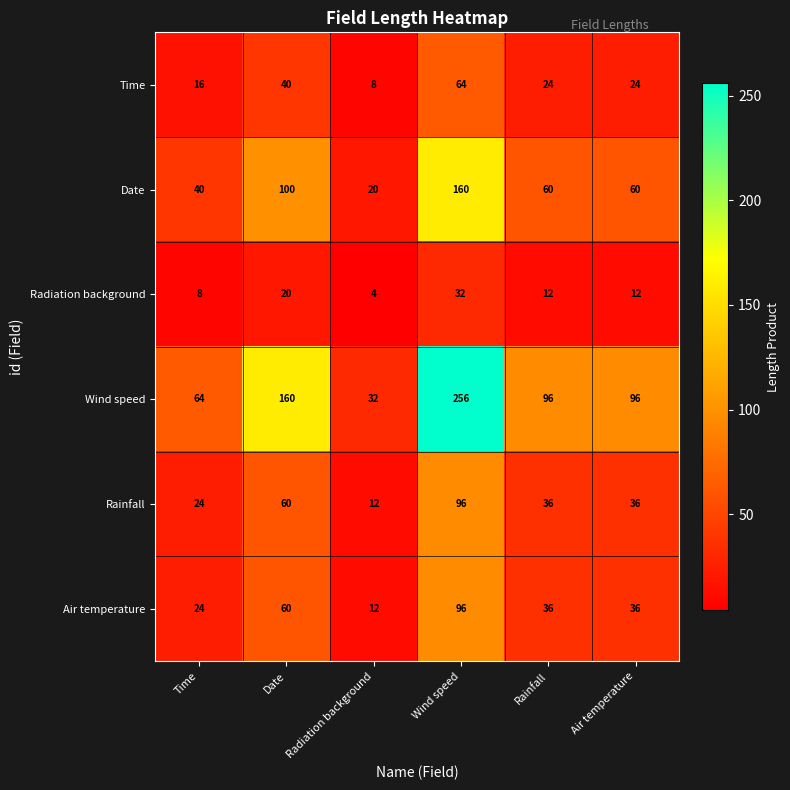

True or false: Time has a value of 16 at Time.

True